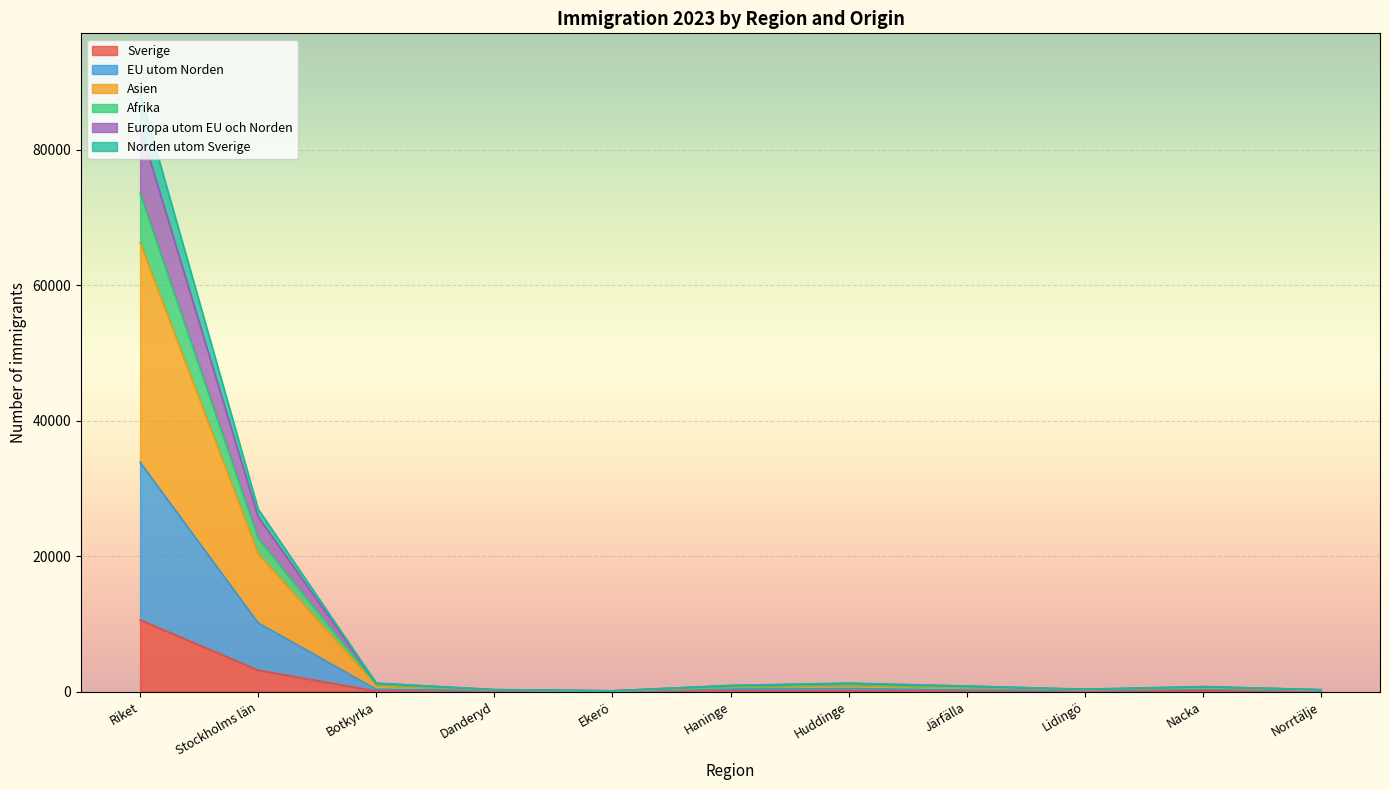

What is the value of the Sverige point at the 11th from the left?

58